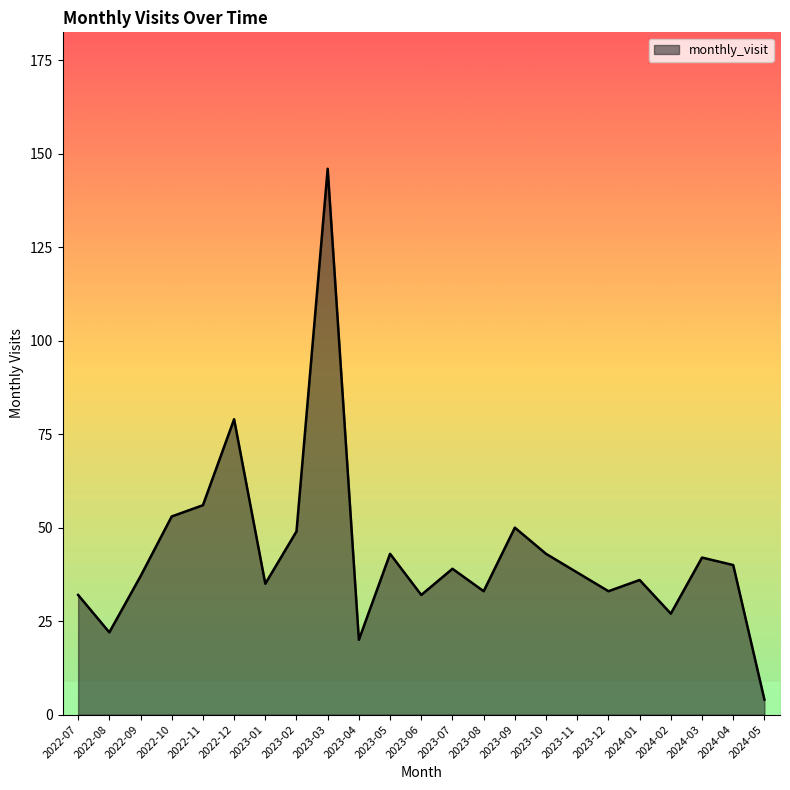

What position from the right is 2023-10?

8